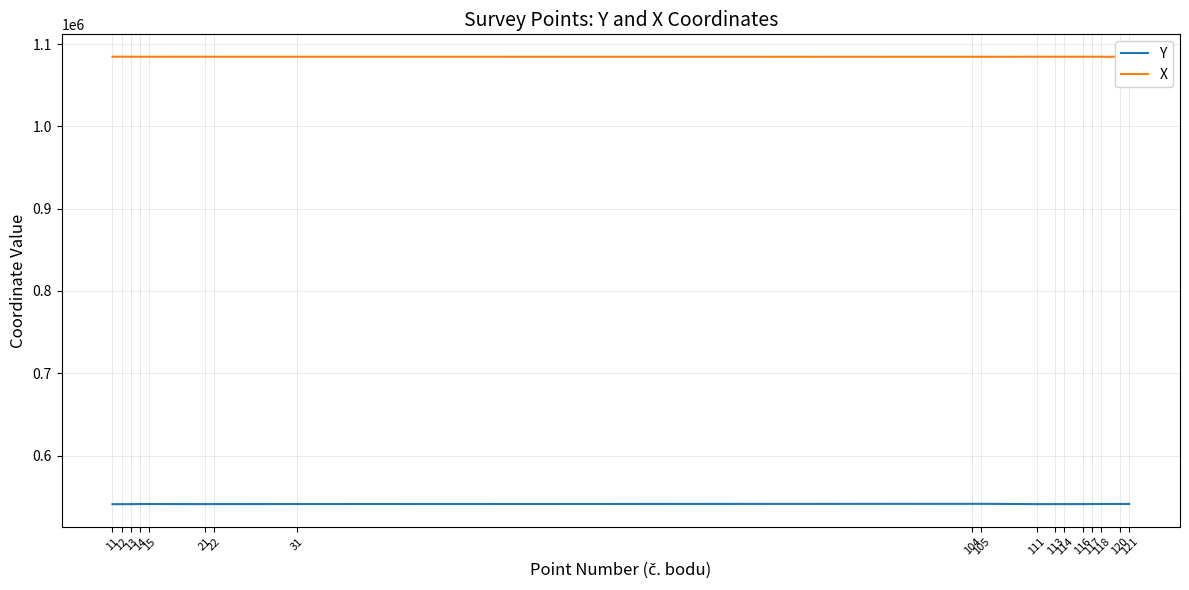

True or false: X and Y cross at least once.

False